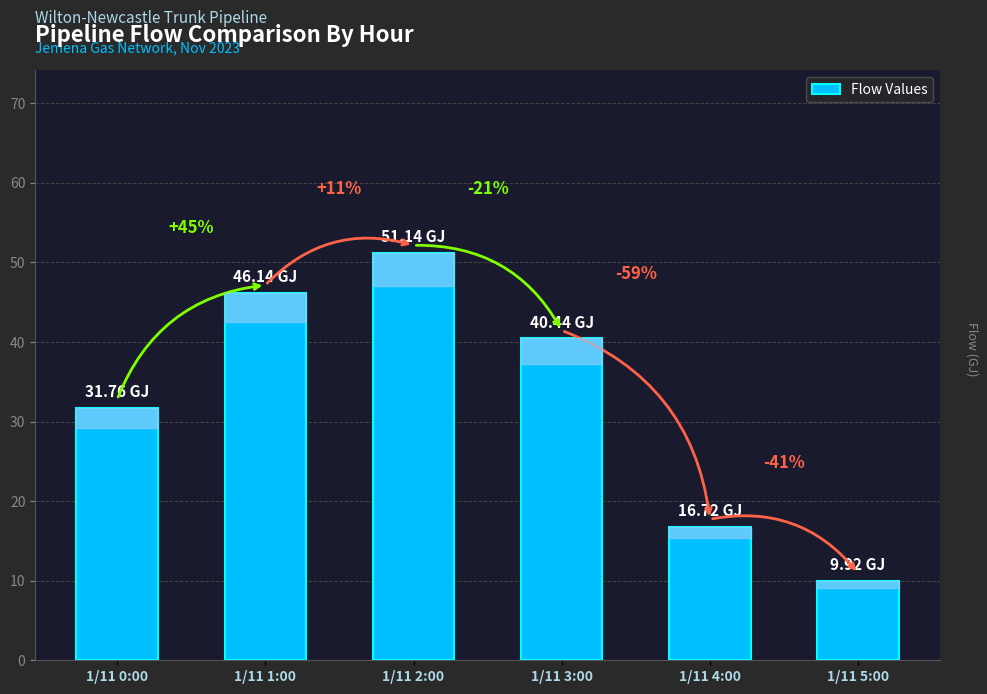

Does the chart contain any negative values?

No